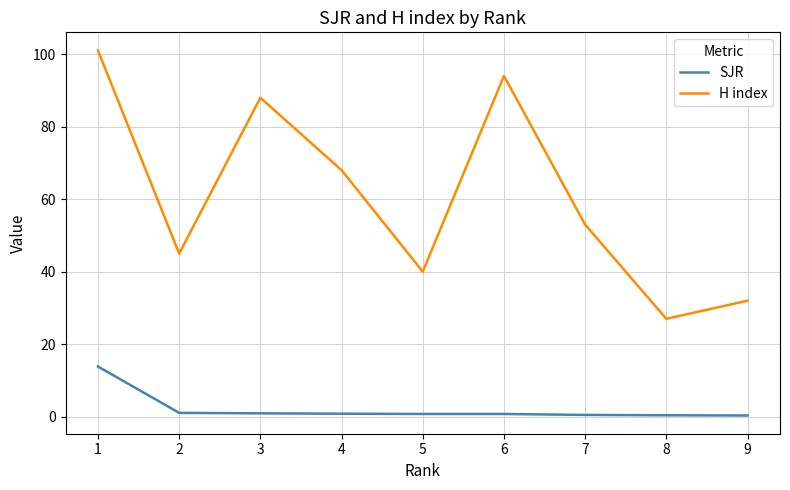

Rank the series by their maximum value, from highest to lowest.

H index, SJR